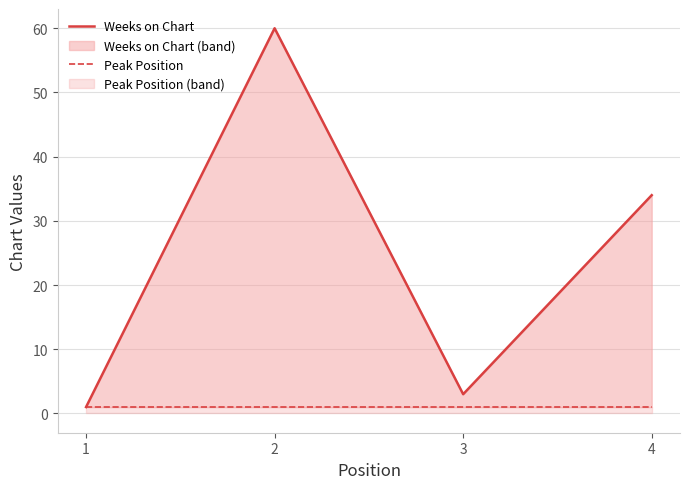

At how many categories does at least one series exceed 23?

2